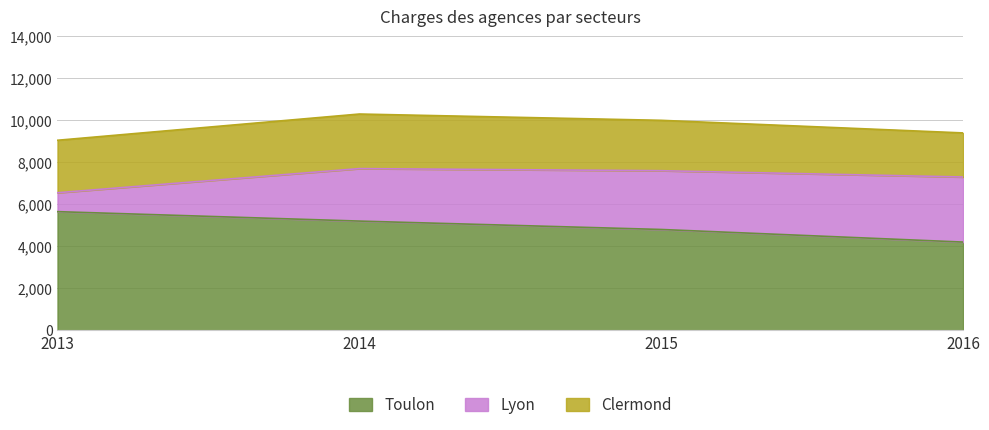

At which category is the sum across all series the highest?

2014